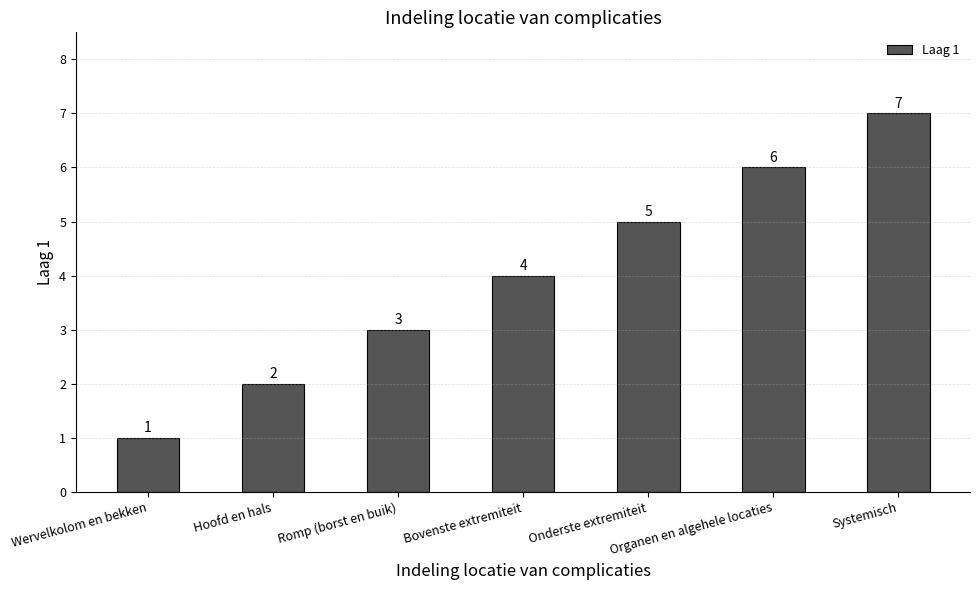

What is the label of the 6th bar from the right?

Hoofd en hals